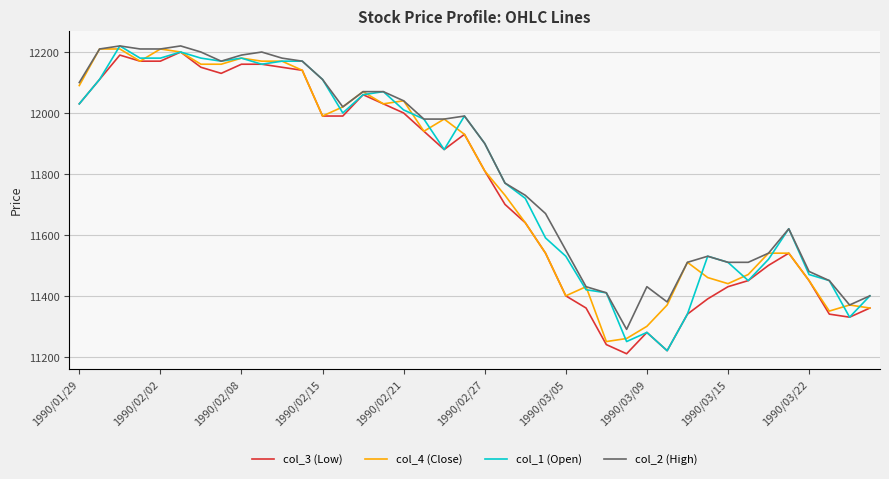

What is the lowest value of the col_3 (Low) series?

11210